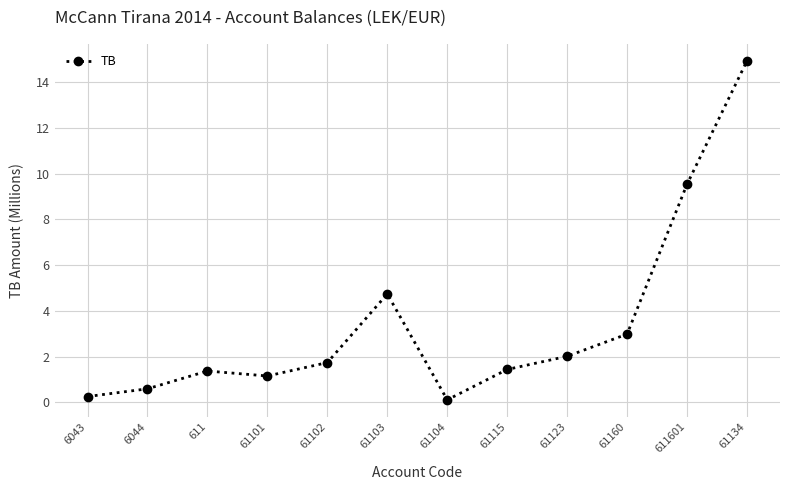

Reading right to left, transcribe all the data shown in this chart.

61134=14.9	611601=9.5	61160=3.0	61123=2.0	61115=1.4	61104=0.1	61103=4.7	61102=1.7	61101=1.1	611=1.4	6044=0.6	6043=0.3